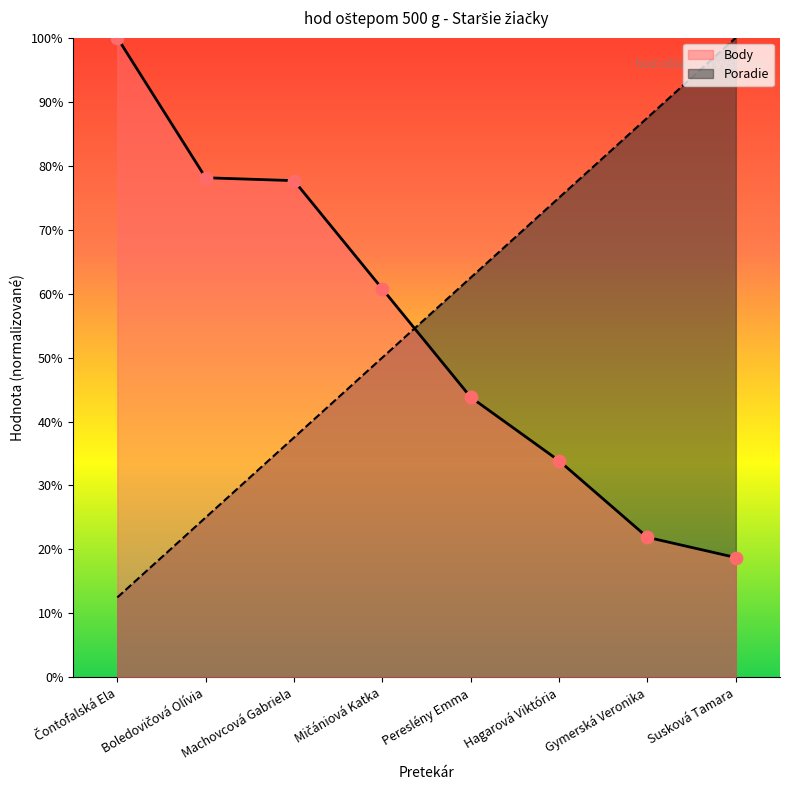

At which category is the sum across all series the highest?

Susková Tamara